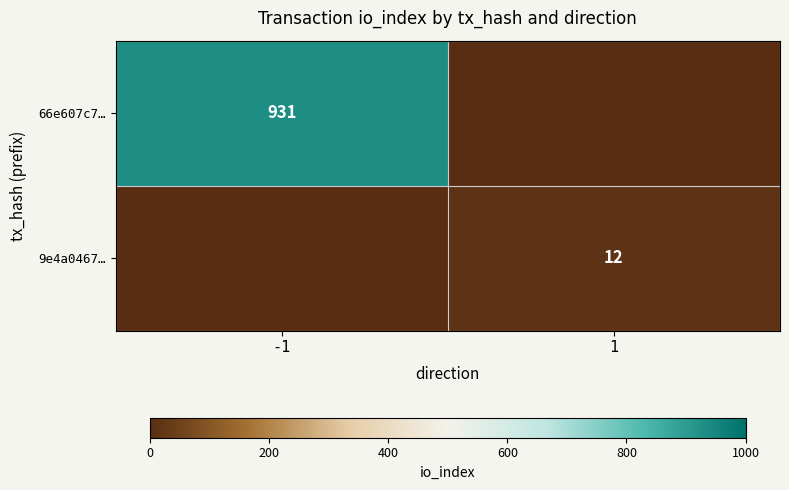

Between -1 and 1, which is larger?

-1